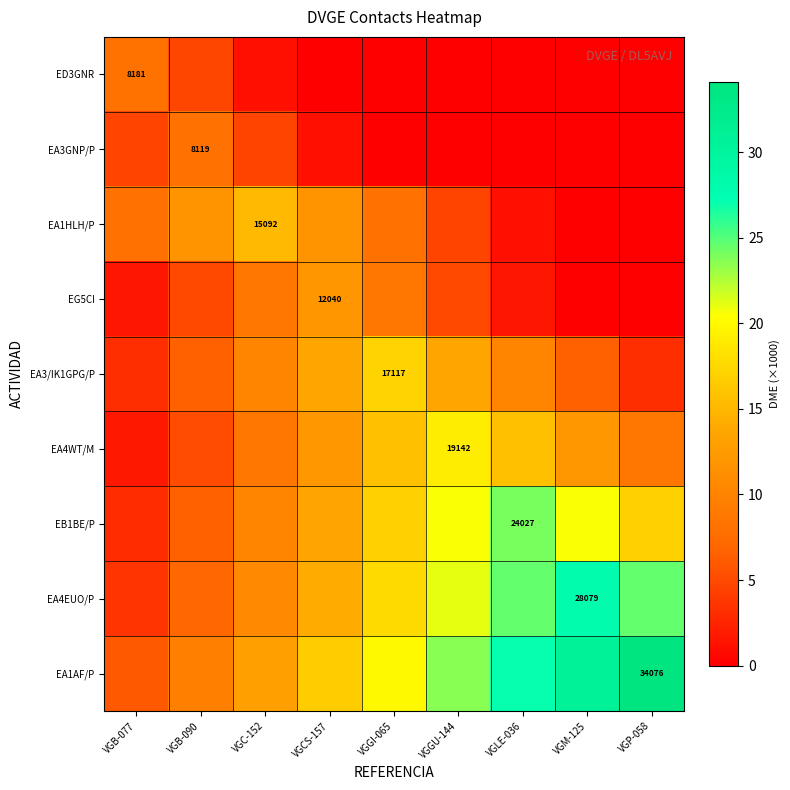

Which series has the largest total across all categories?

EA1AF/P